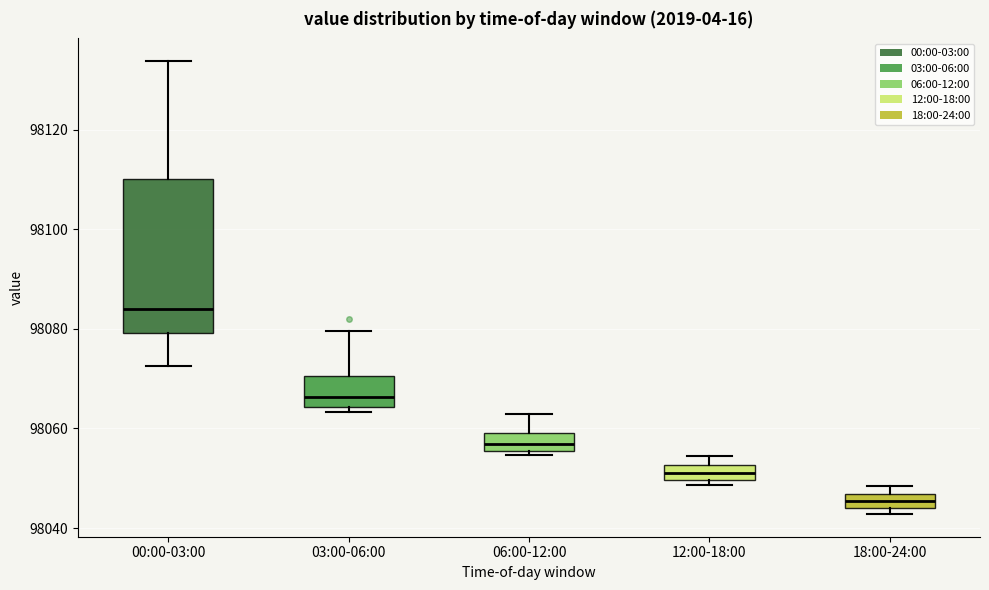

Comparing the boxes themselves (not the whiskers), which one is the tallest?

00:00-03:00